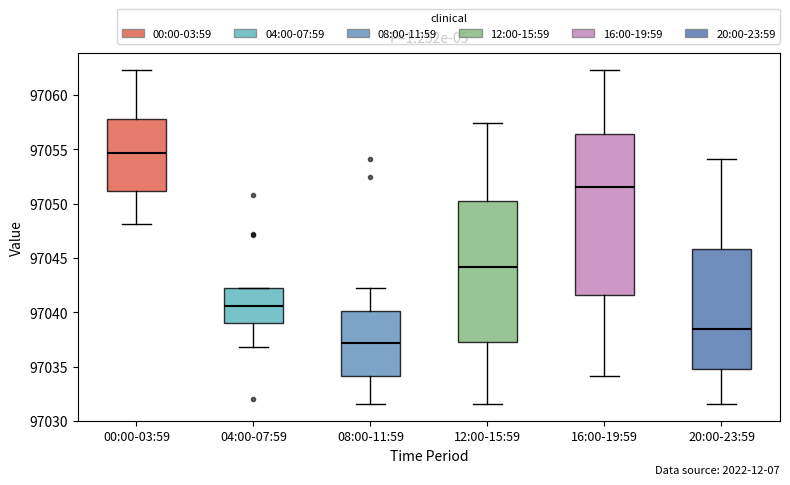

Which box's median line is the lowest?

08:00-11:59